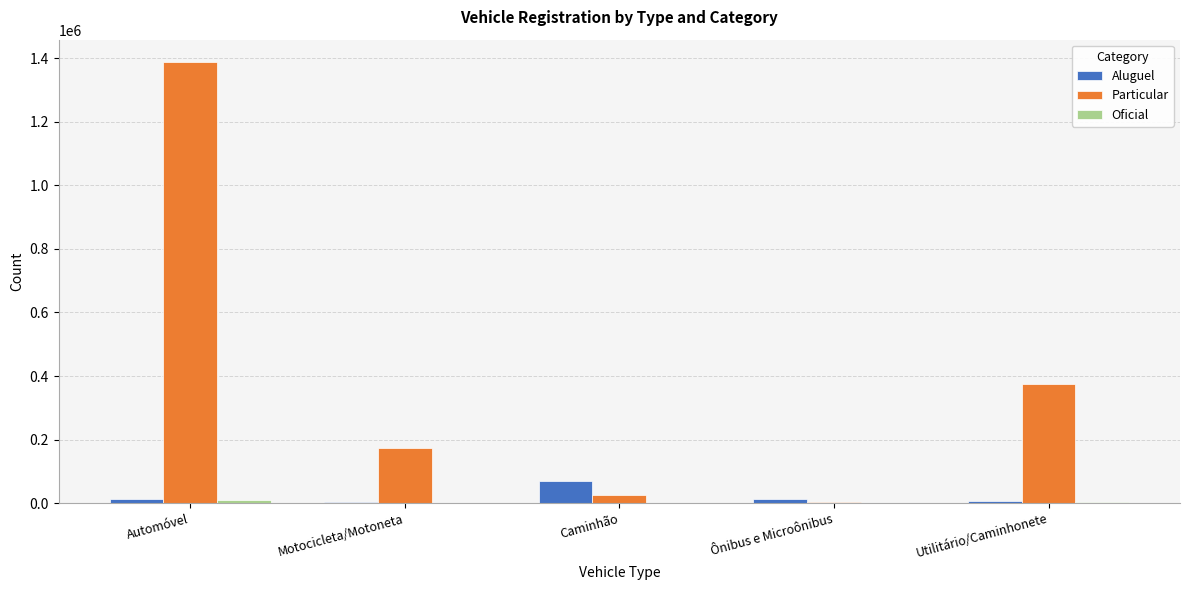

At which label is Particular closest to 696253?

Utilitário/Caminhonete